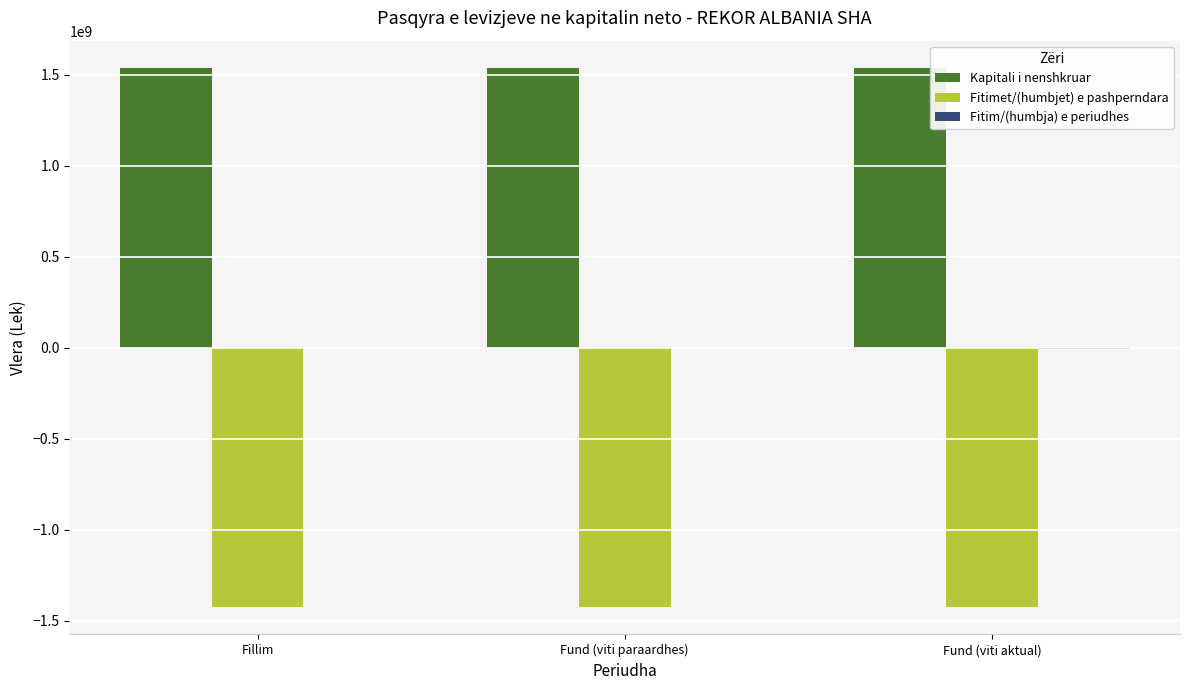

What is the sum of all Kapitali i nenshkruar values?

4616769000